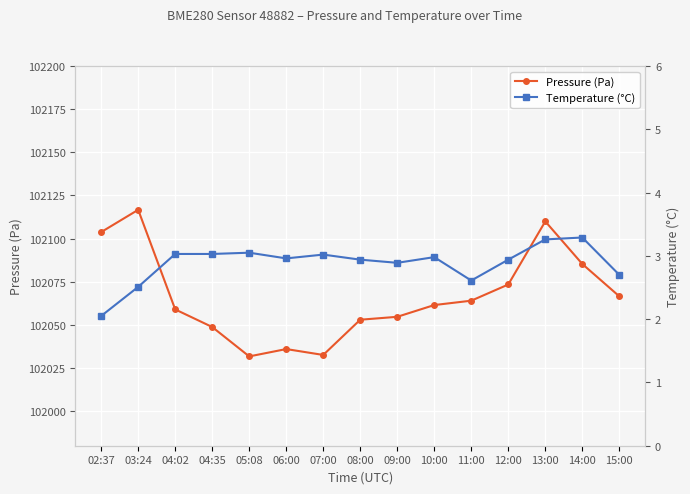

At which label does Temperature (°C) reach its minimum?

02:37